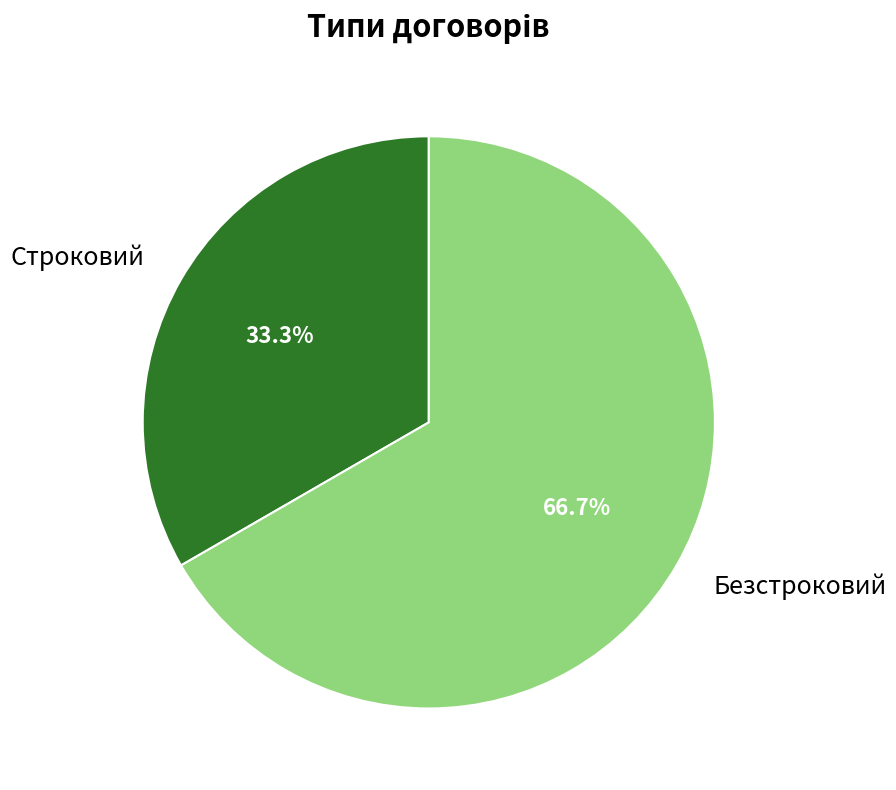

To the nearest percent, what is the combined percentage of Безстроковий and Строковий?

100%